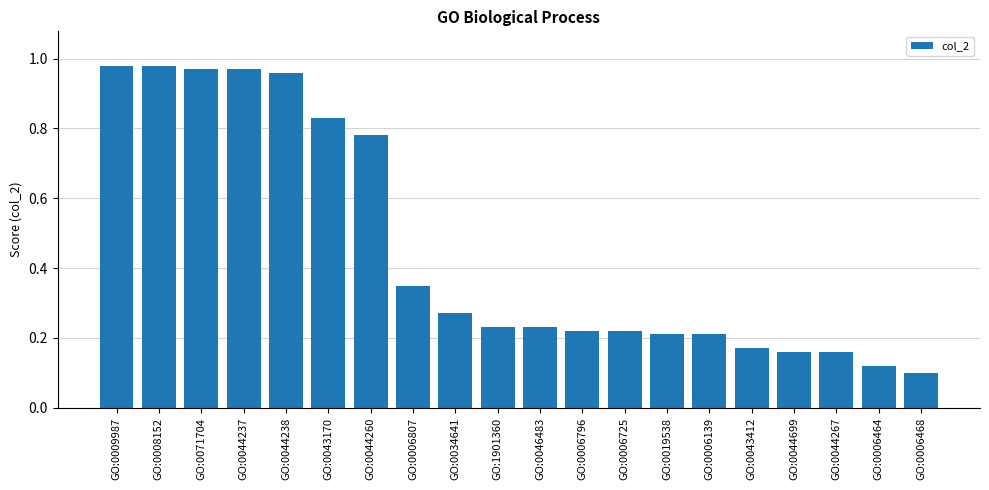

True or false: the data shows 0.2 at GO:0006725.

True